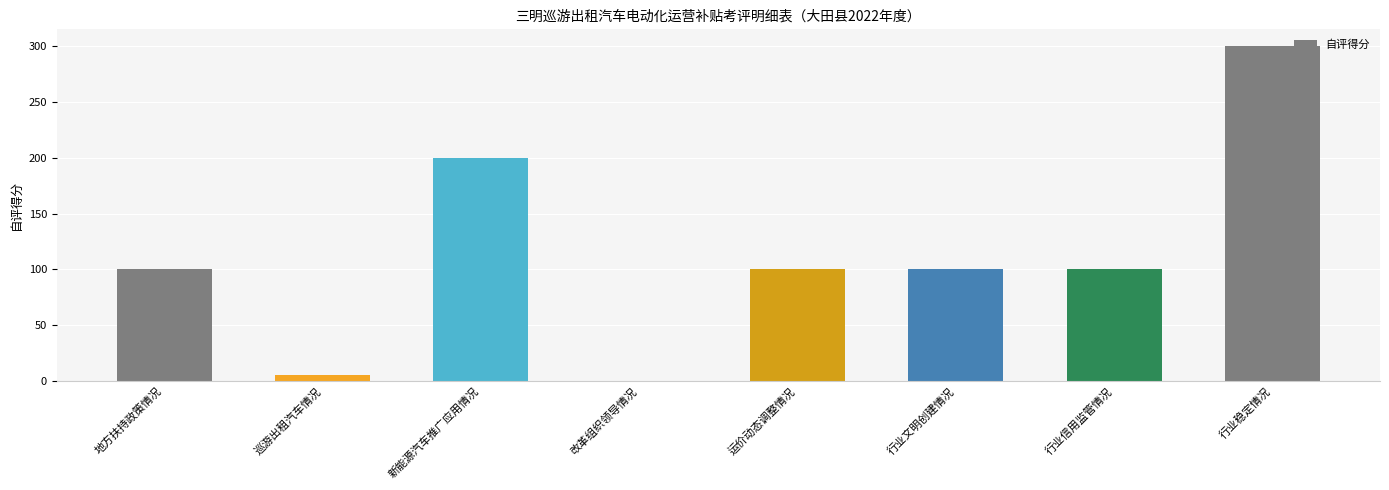

What is the maximum value shown in the chart?

300.0